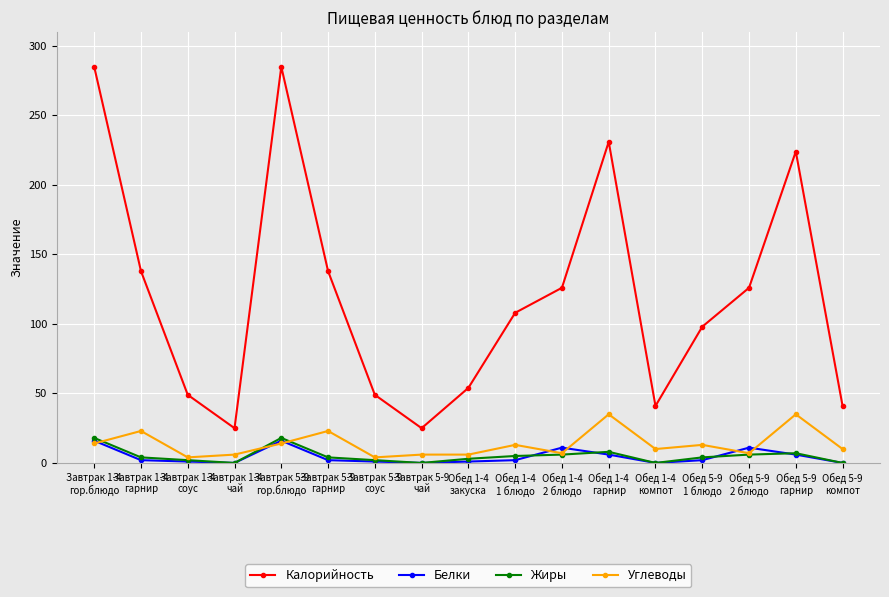

Does the chart display data point markers on the line(s)?

Yes